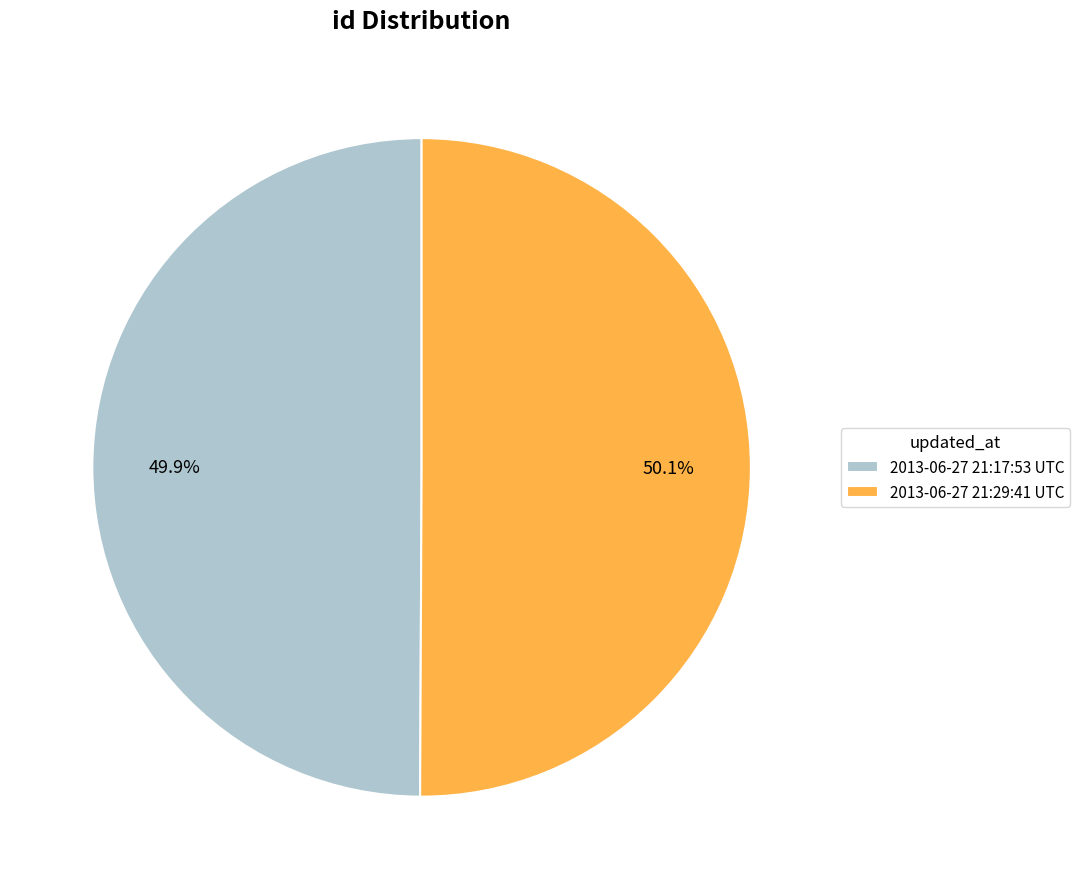

What portion of the pie excludes 2013-06-27 21:29:41 UTC?

49.9%